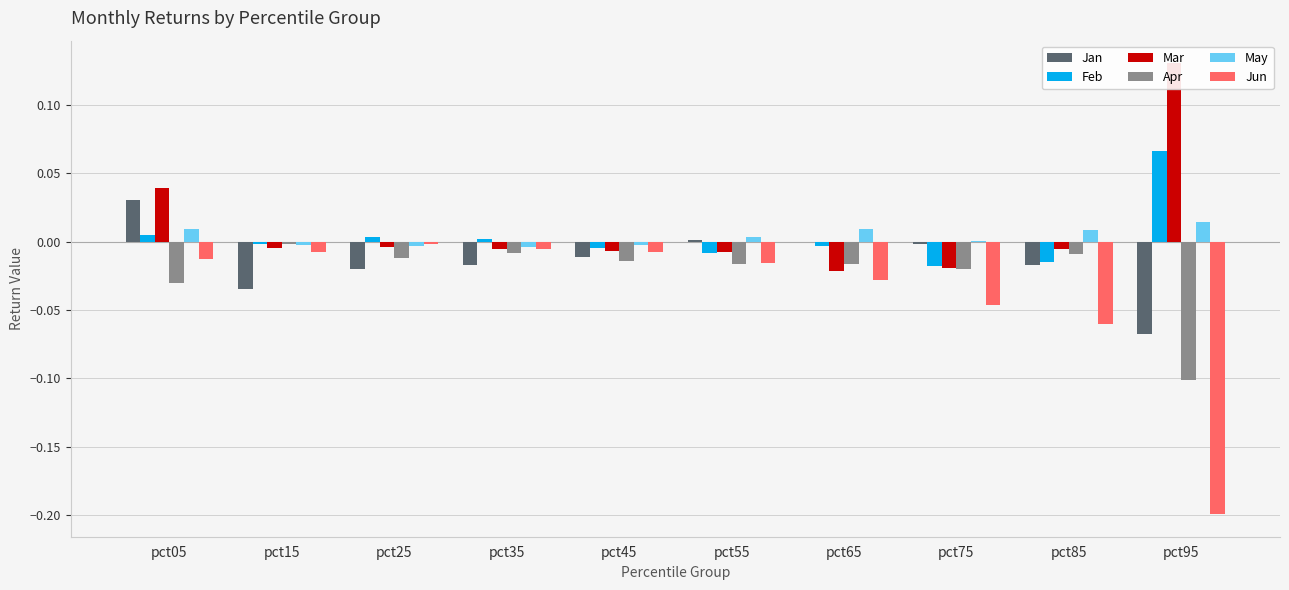

True or false: Apr has a value of -0.0 at pct45.

False